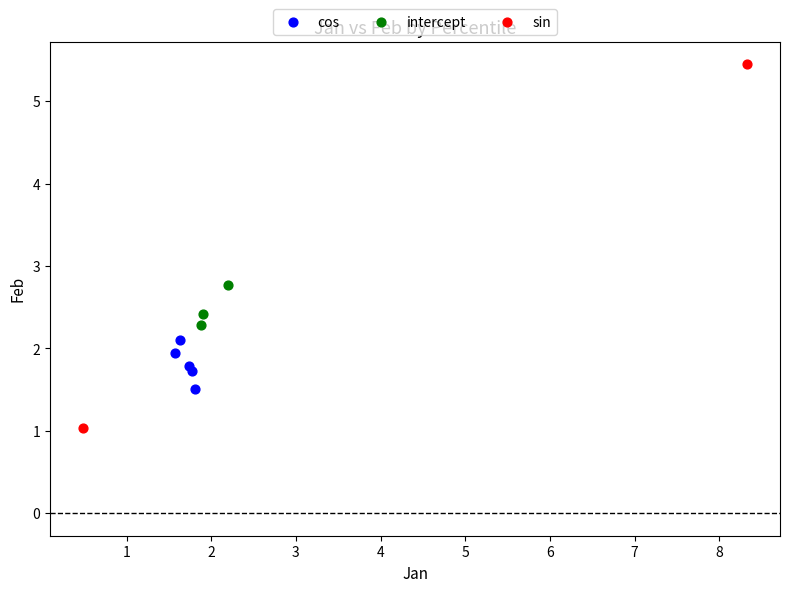

What are all the series names shown in the legend?

cos, intercept, sin